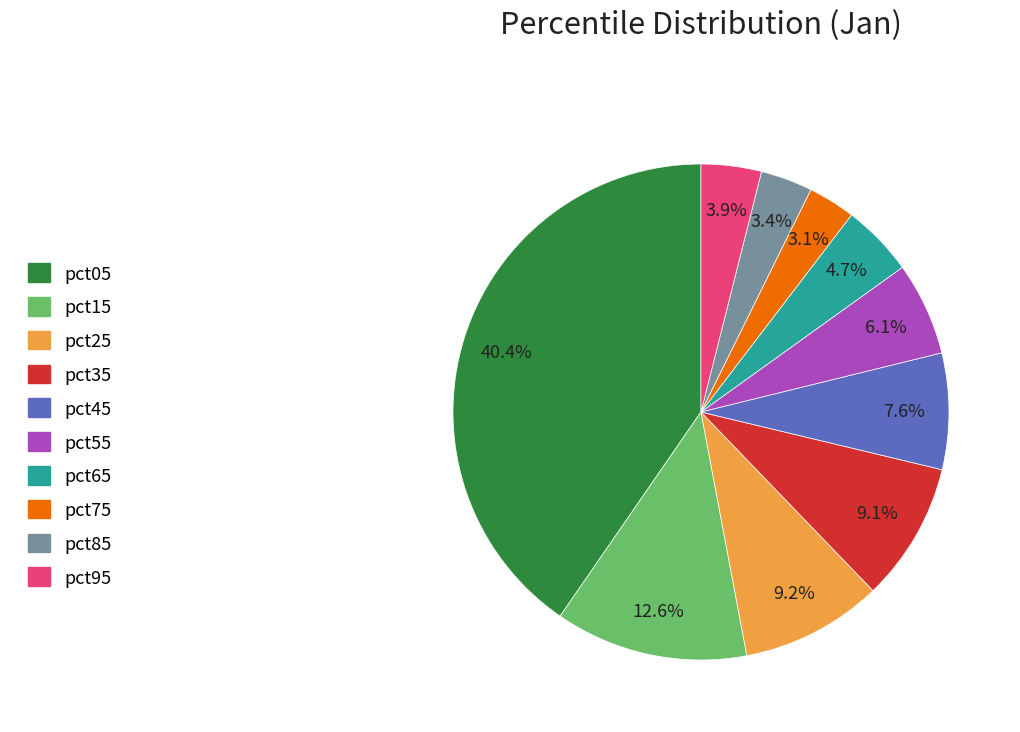

What is the largest slice in the pie chart?

pct05